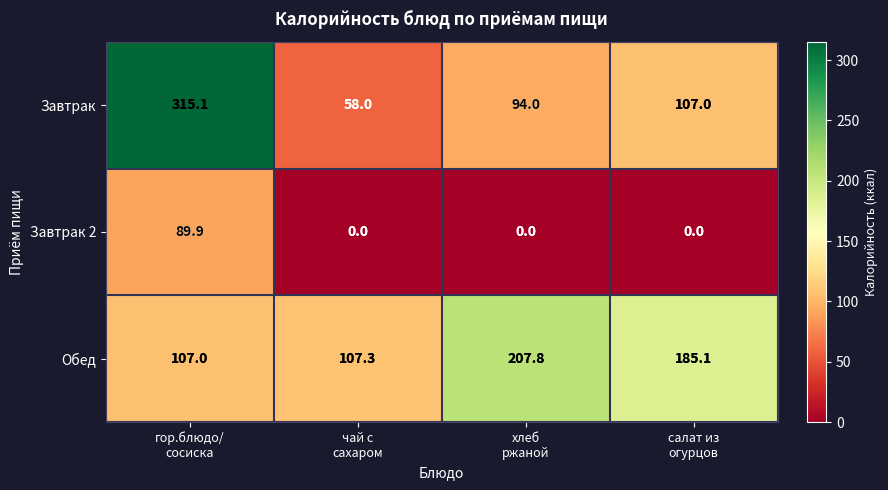

How many distinct data groups are displayed?

3